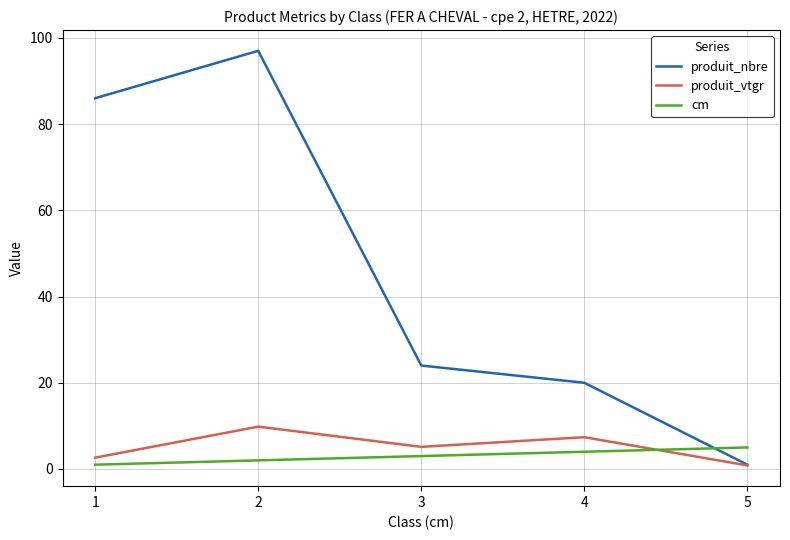

What is the smallest value displayed?

0.8